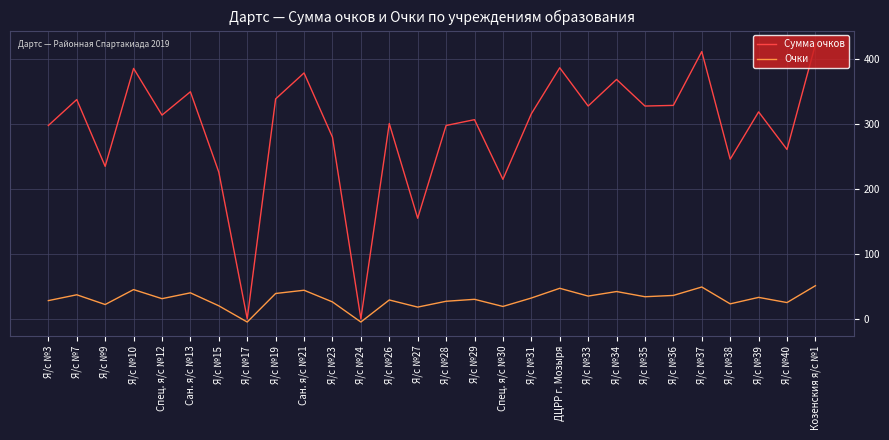

What is the difference between the Очки values at Я/с №34 and Спец. я/с №30?

23